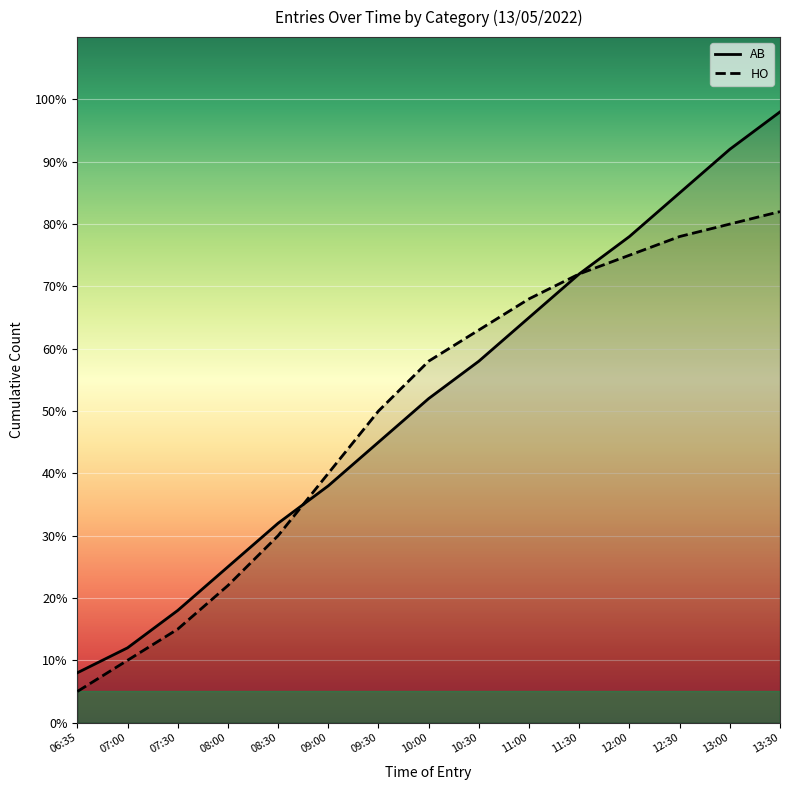

Reading left to right, list all the values displayed in this chart.

AB: 8	12	18	25	32	38	45	52	58	65	72	78	85	92	98
HO: 5	10	15	22	30	40	50	58	63	68	72	75	78	80	82